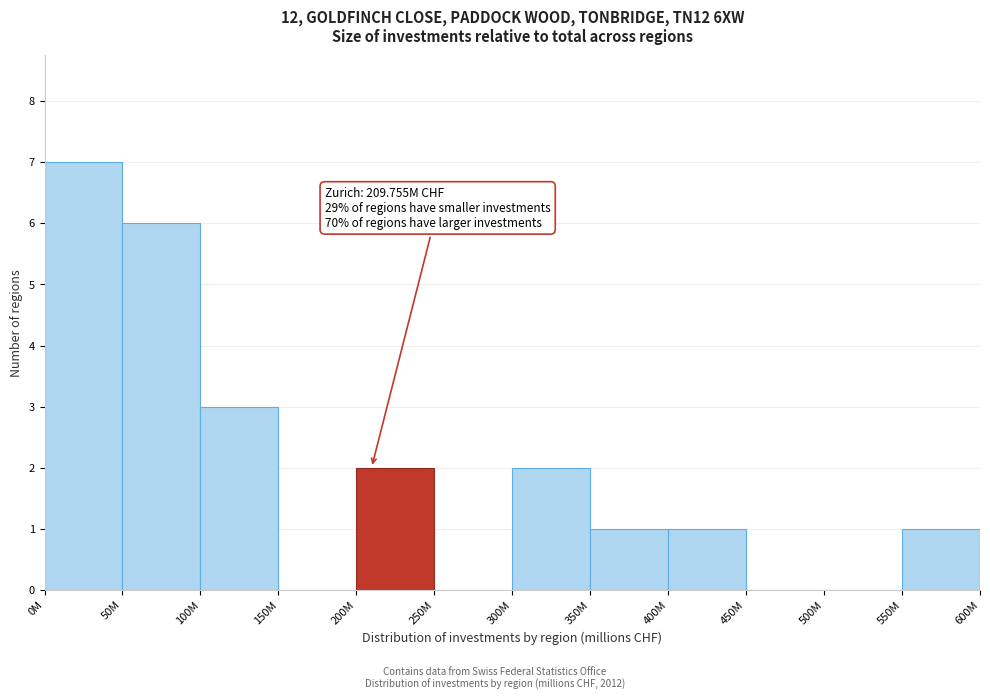

Reading left to right, list all the values displayed in this chart.

0M=7	50M=6	100M=3	150M=0	200M=2	250M=0	300M=2	350M=1	400M=1	450M=0	500M=0	550M=1